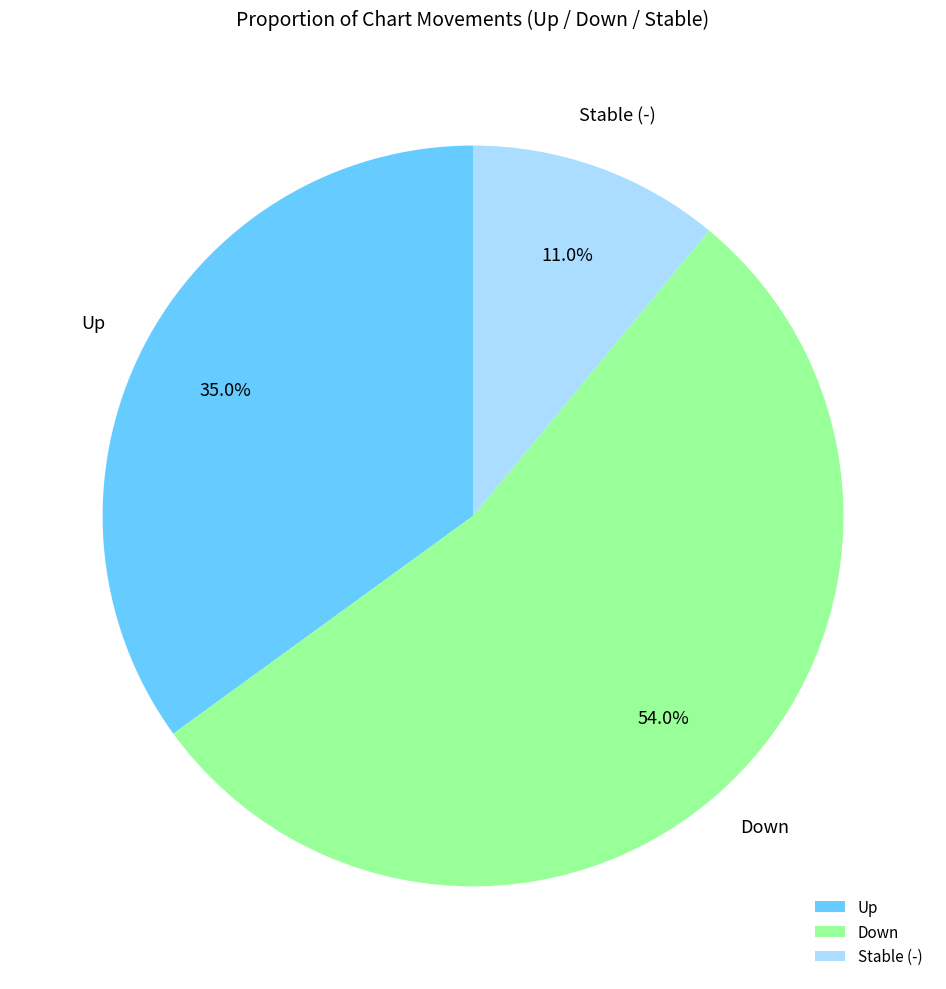

Rank the categories by value from highest to lowest.

Down, Up, Stable (-)